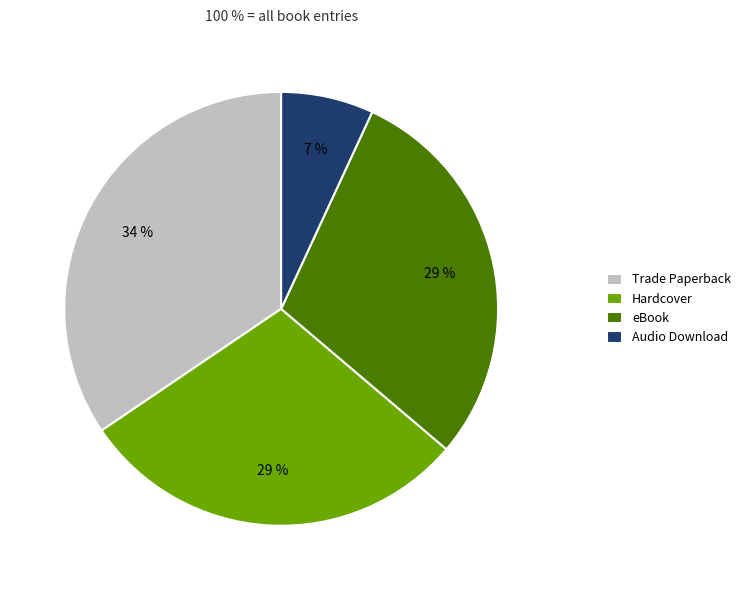

What is the largest slice in the pie chart?

Trade Paperback